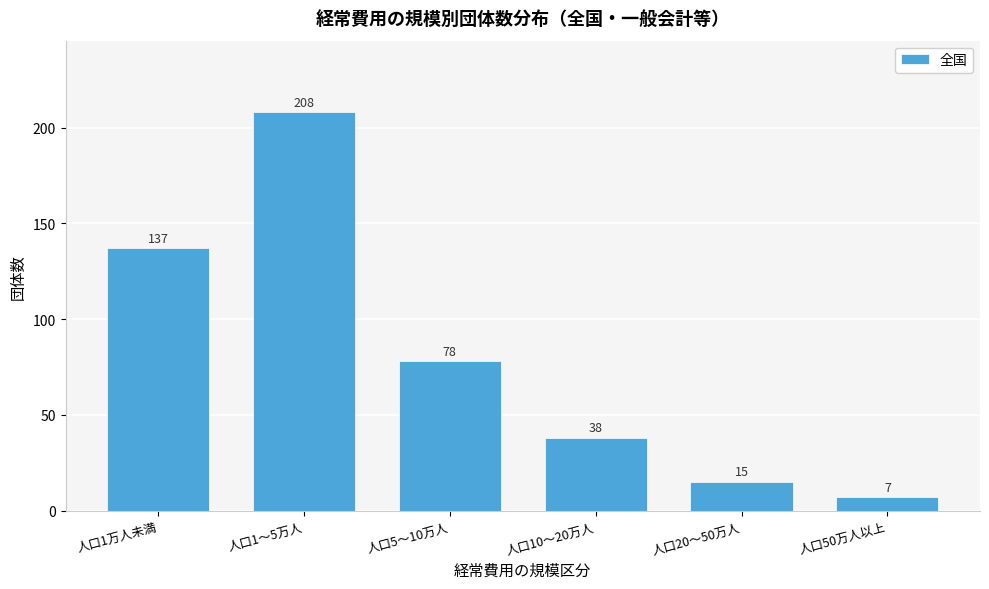

Reading left to right, list all the values displayed in this chart.

137	208	78	38	15	7